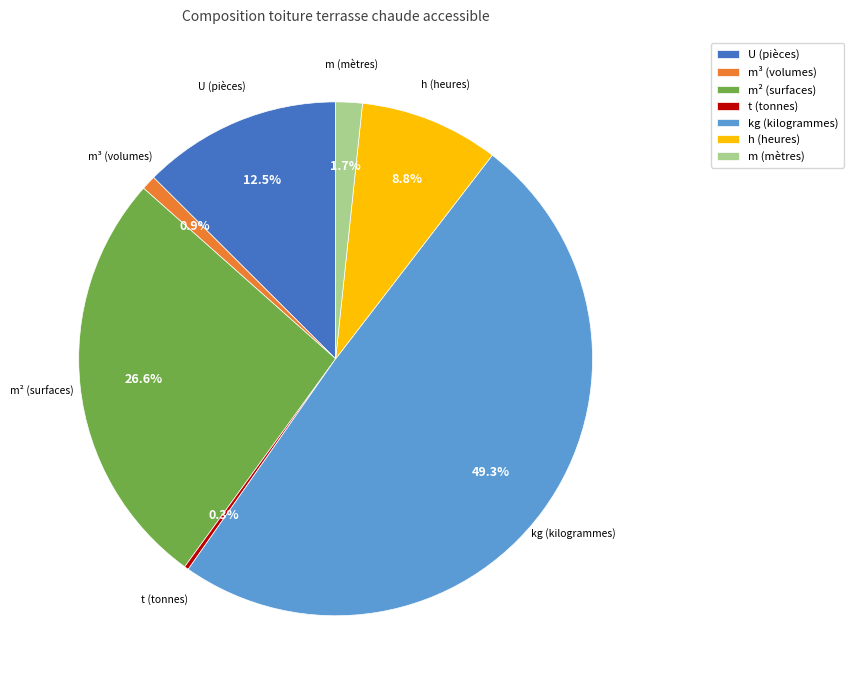

Which slice is the largest?

kg (kilogrammes)